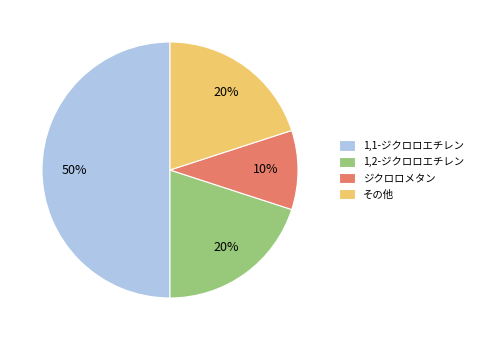

Which category accounts for the majority?

1,1-ジクロロエチレン